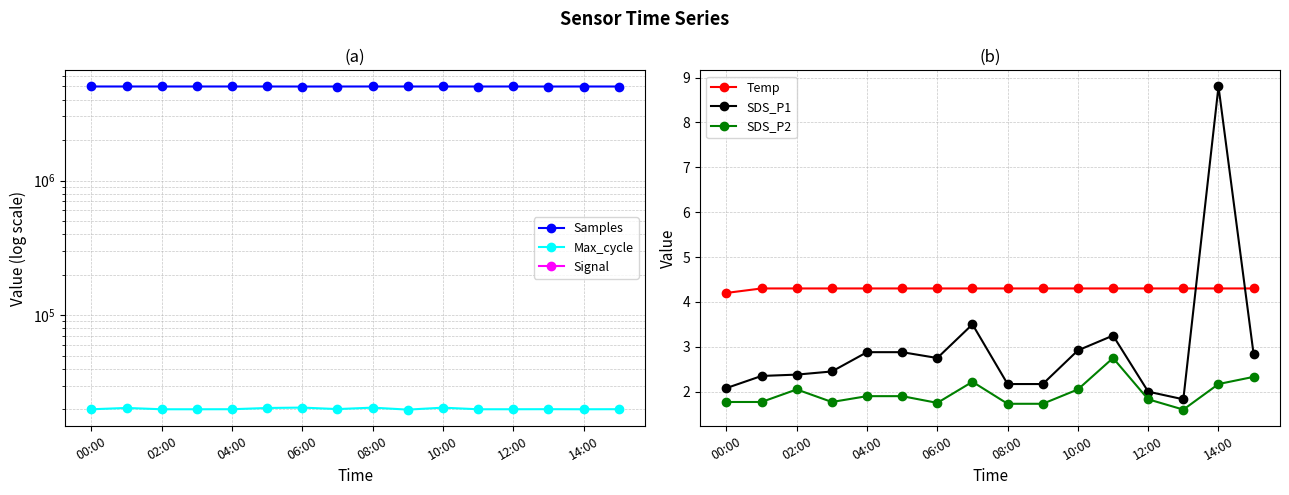

Is it true that SDS_P1 equals 2.9 at 04:00?

True